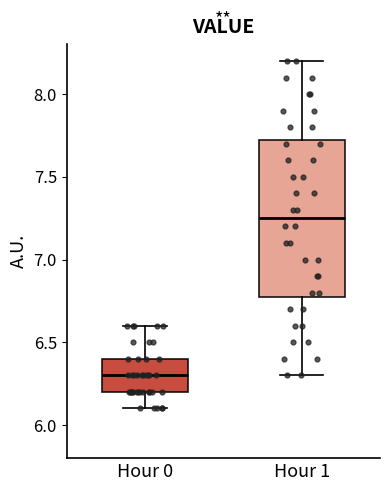

Reading left to right, read every box against the y-axis: the position of its median line, the range the box covers, and the ends of its whiskers. The values are not printed on the chart, so give them approximately, as read against the axis.

Hour 0: median 6.30, box 6.20 to 6.40, whiskers 6.10 to 6.60
Hour 1: median 7.25, box 6.80 to 7.75, whiskers 6.30 to 8.20